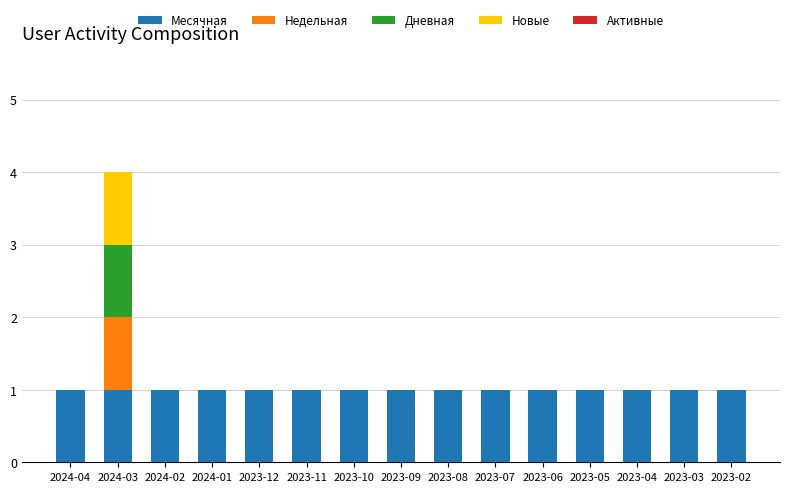

Is it true that Месячная equals 0 at 2023-02?

False